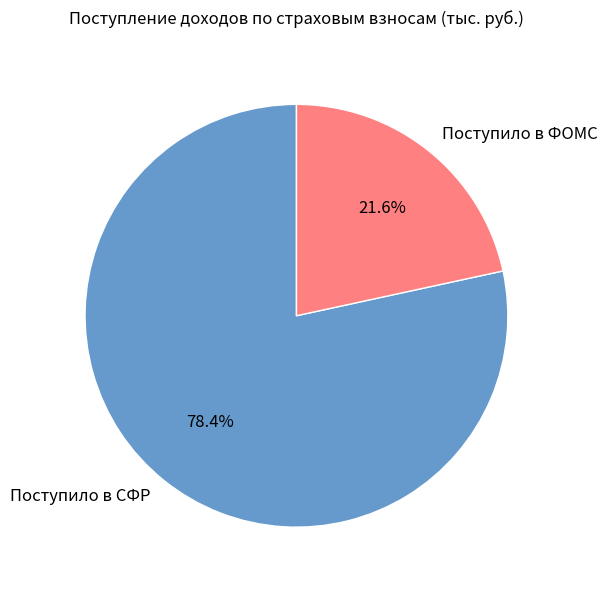

True or false: Поступило в ФОМС accounts for 22% of the total.

True